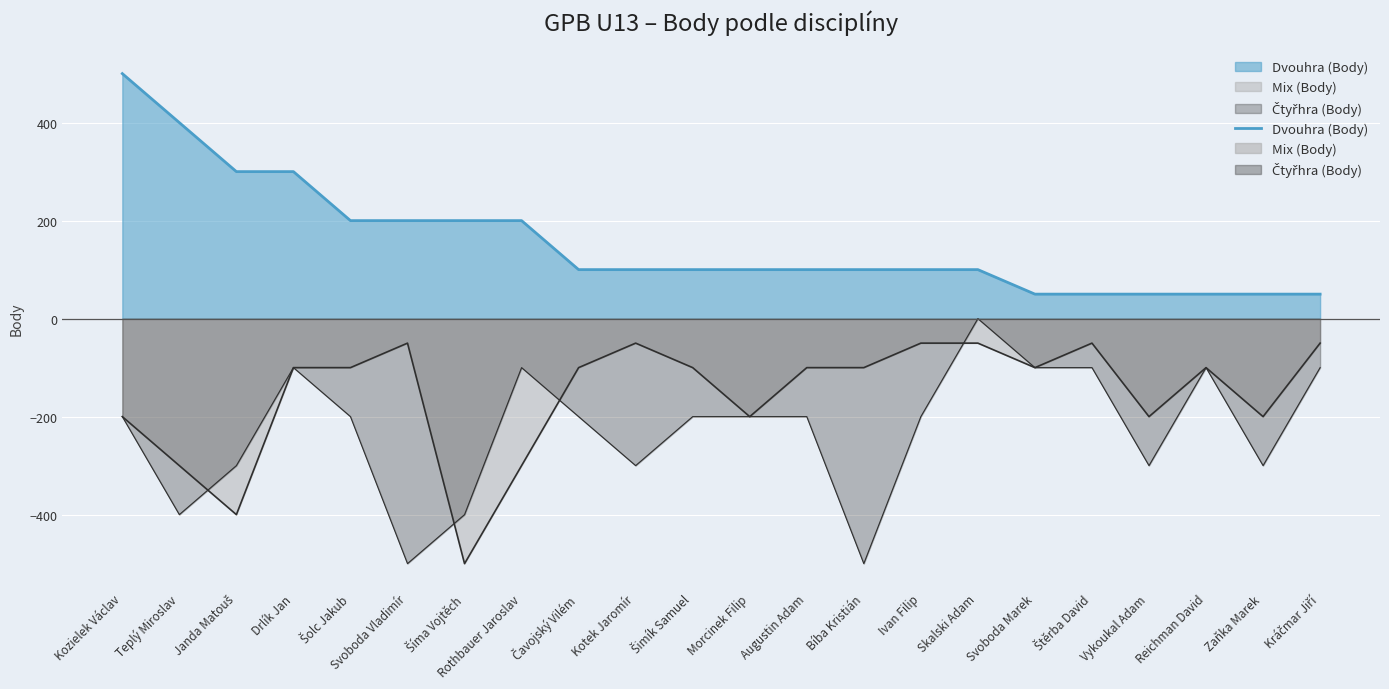

True or false: Dvouhra (Body) has a value of 68 at Svoboda Marek.

False